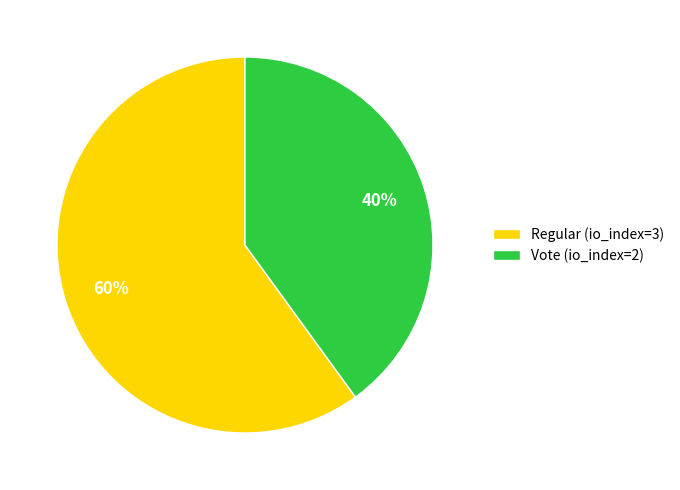

The Regular (io_index=3) slice represents 68% of the pie. True or false?

False